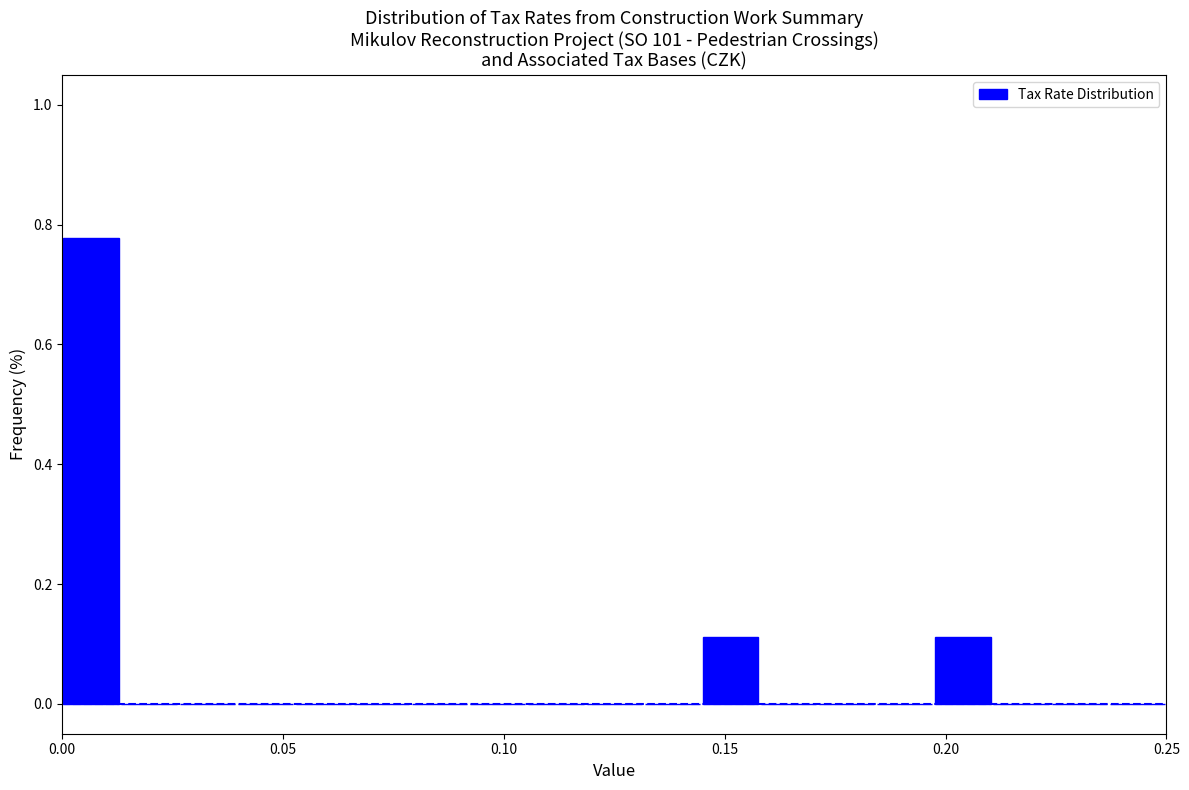

Around what value on the x-axis is the tallest bar? Give the approximate position of its centre, as read against the axis.

0.005